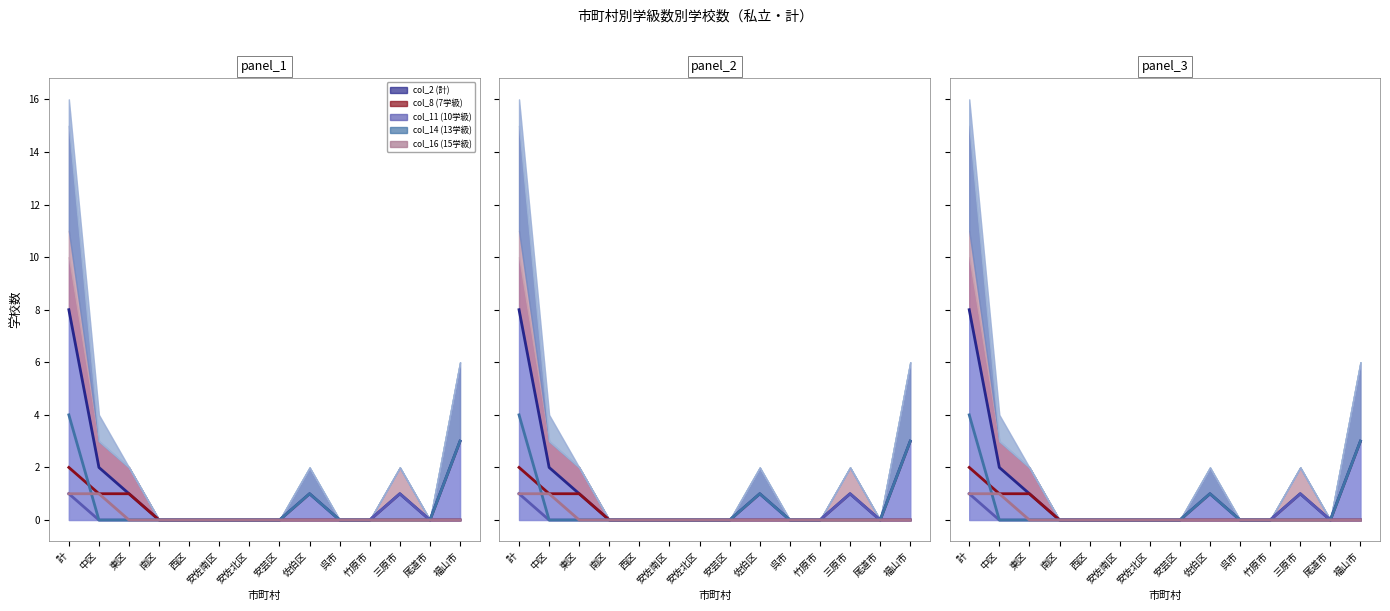

Count the col_14 (13学級) line values in the range 0 to 1.

12